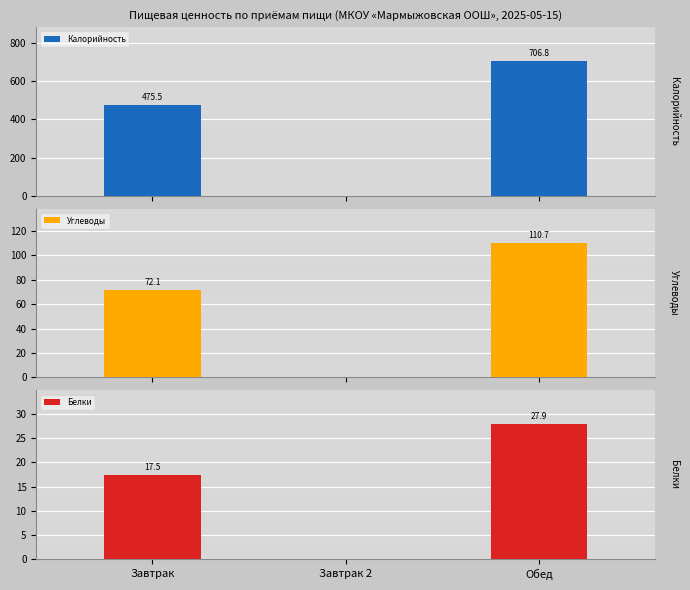

At how many categories does at least one series exceed 358?

2